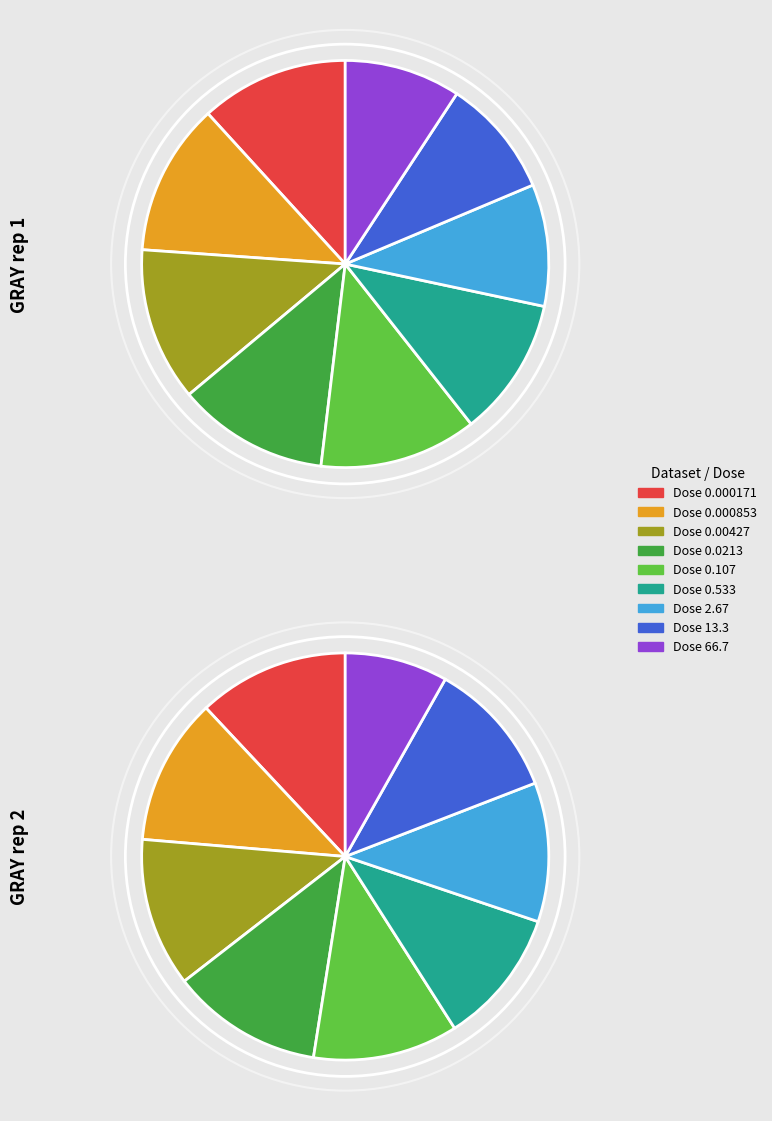

Is Dose 0.000853 the majority of the pie?

No